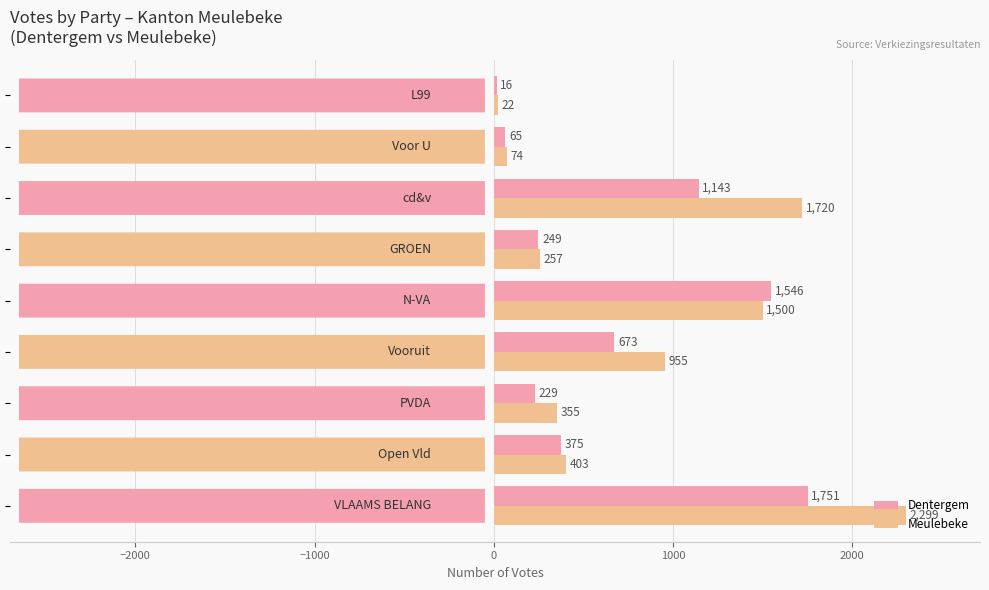

What is the maximum value for Dentergem?

1751